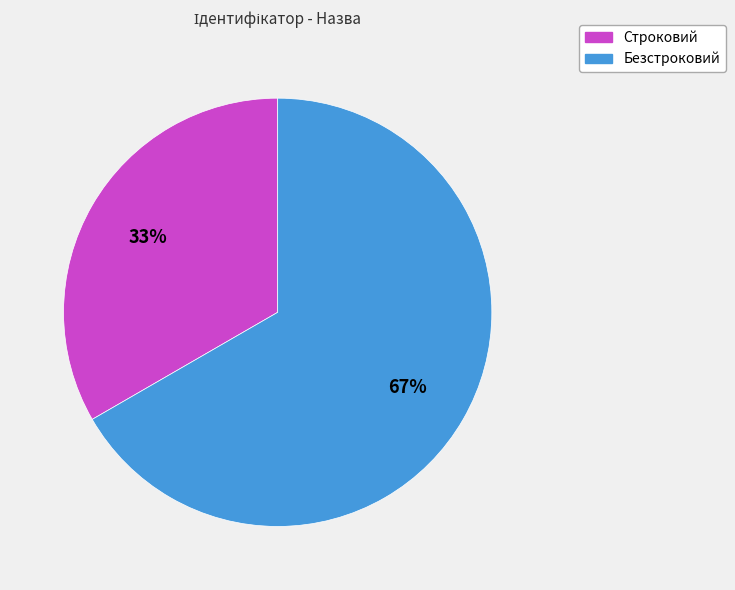

Is Строковий the majority of the pie?

No